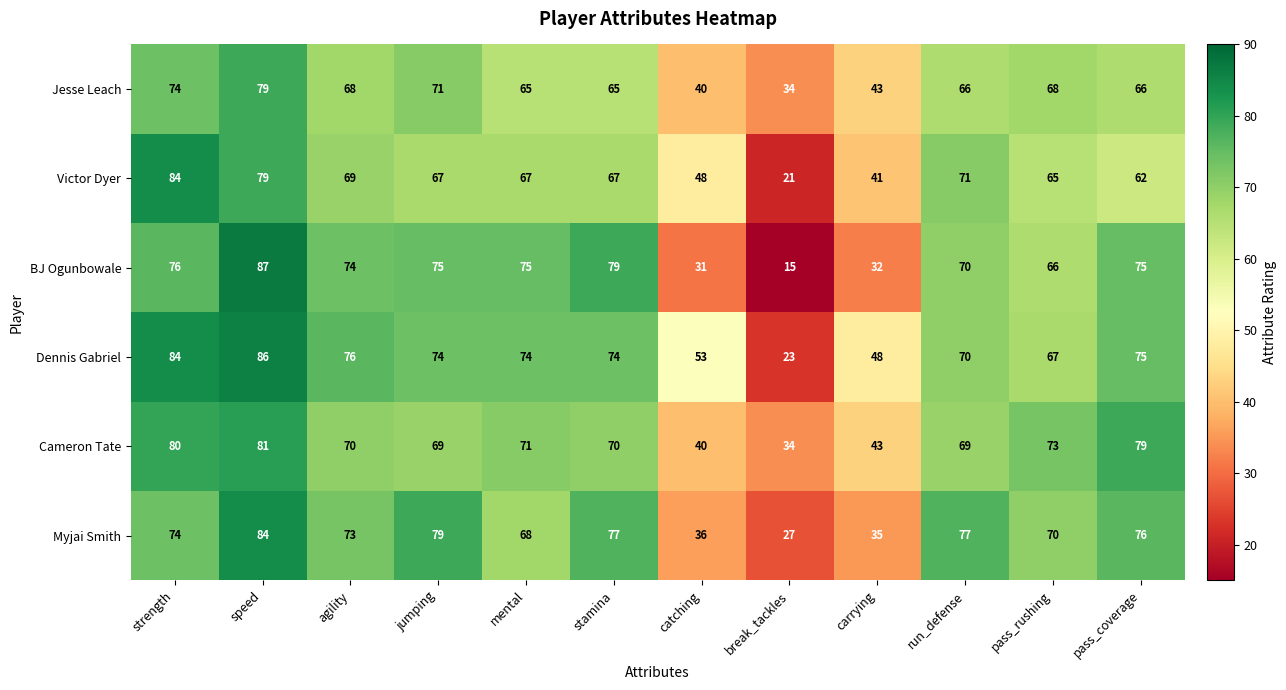

What is the total value across all series at run_defense?

423